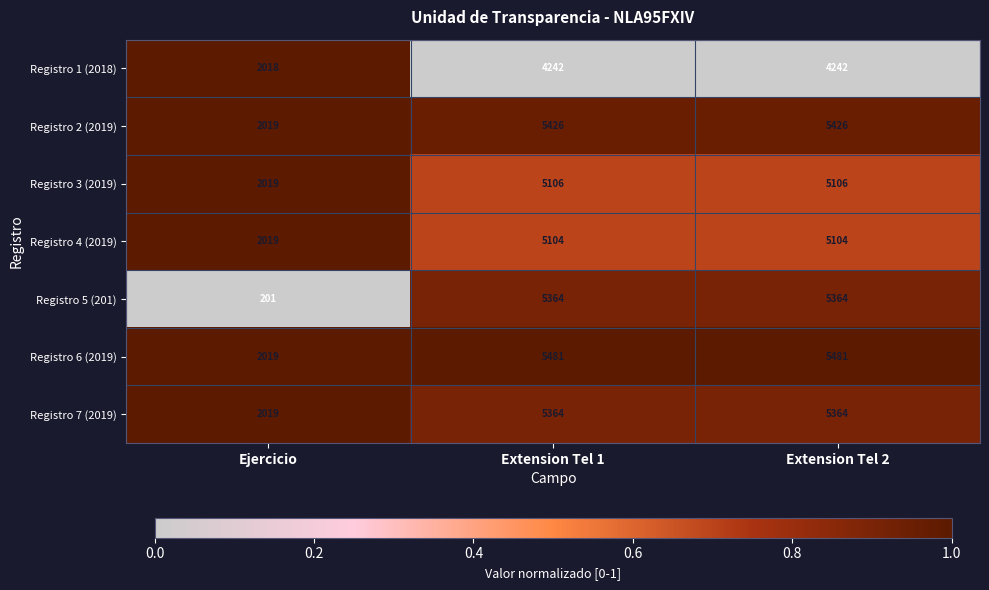

What is the difference between the highest and lowest values at Extension Tel 1?

1239